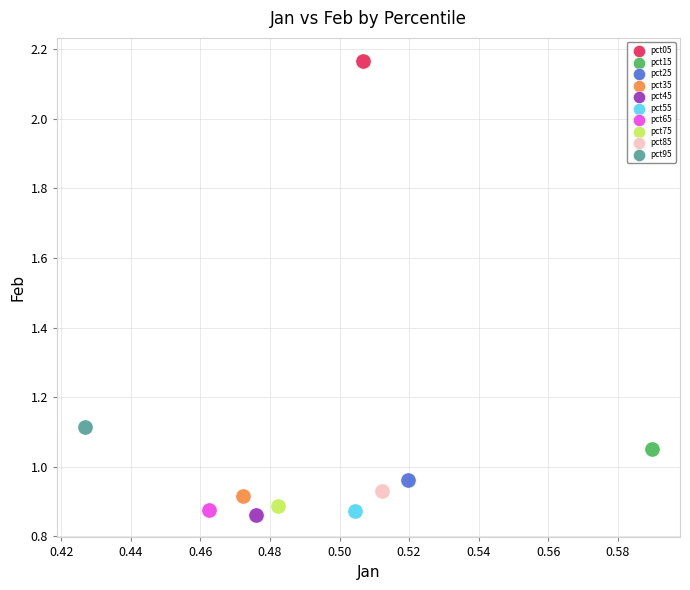

Which series contains the highest Y value?

pct05